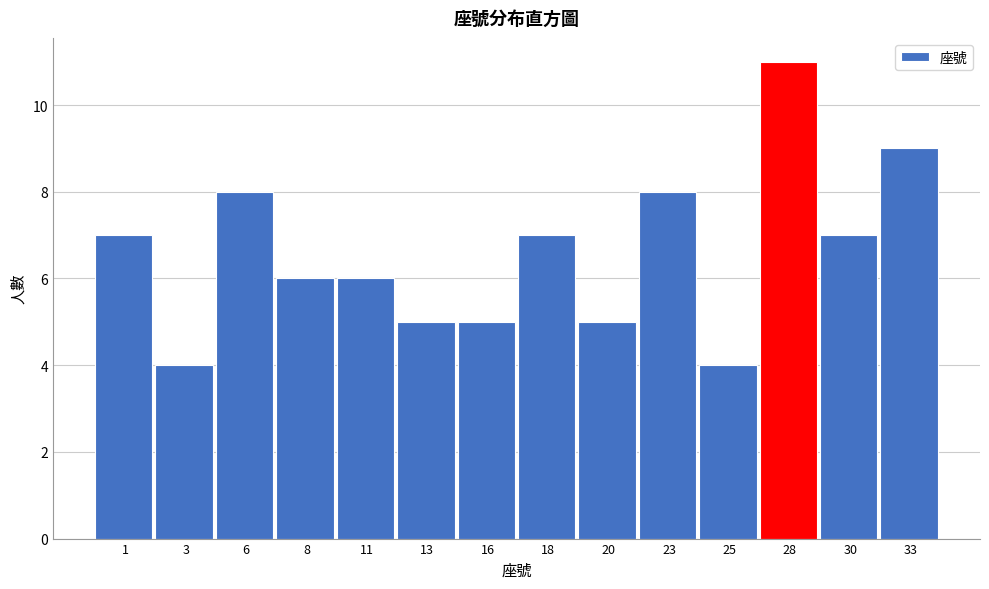

Reading right to left, extract all data points from this chart.

33=9	30=7	28=11	25=4	23=8	20=5	18=7	16=5	13=5	11=6	8=6	6=8	3=4	1=7